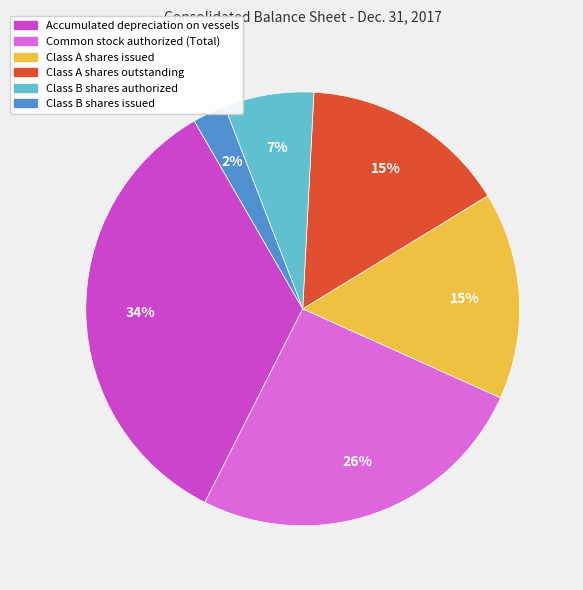

To the nearest percent, what is the average slice percentage?

17%